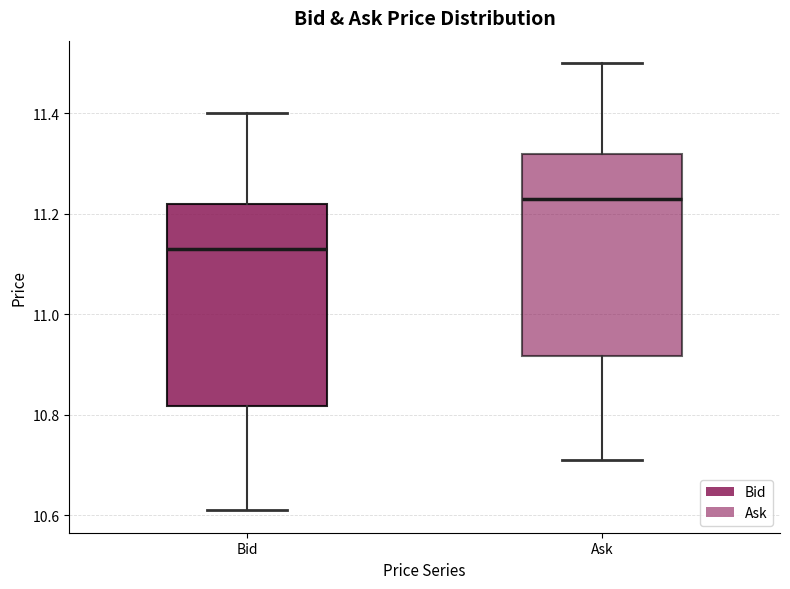

Where does the median line of the box for Ask sit on the y-axis? The values are not printed on the chart, so give them approximately, as read against the axis.

11.24